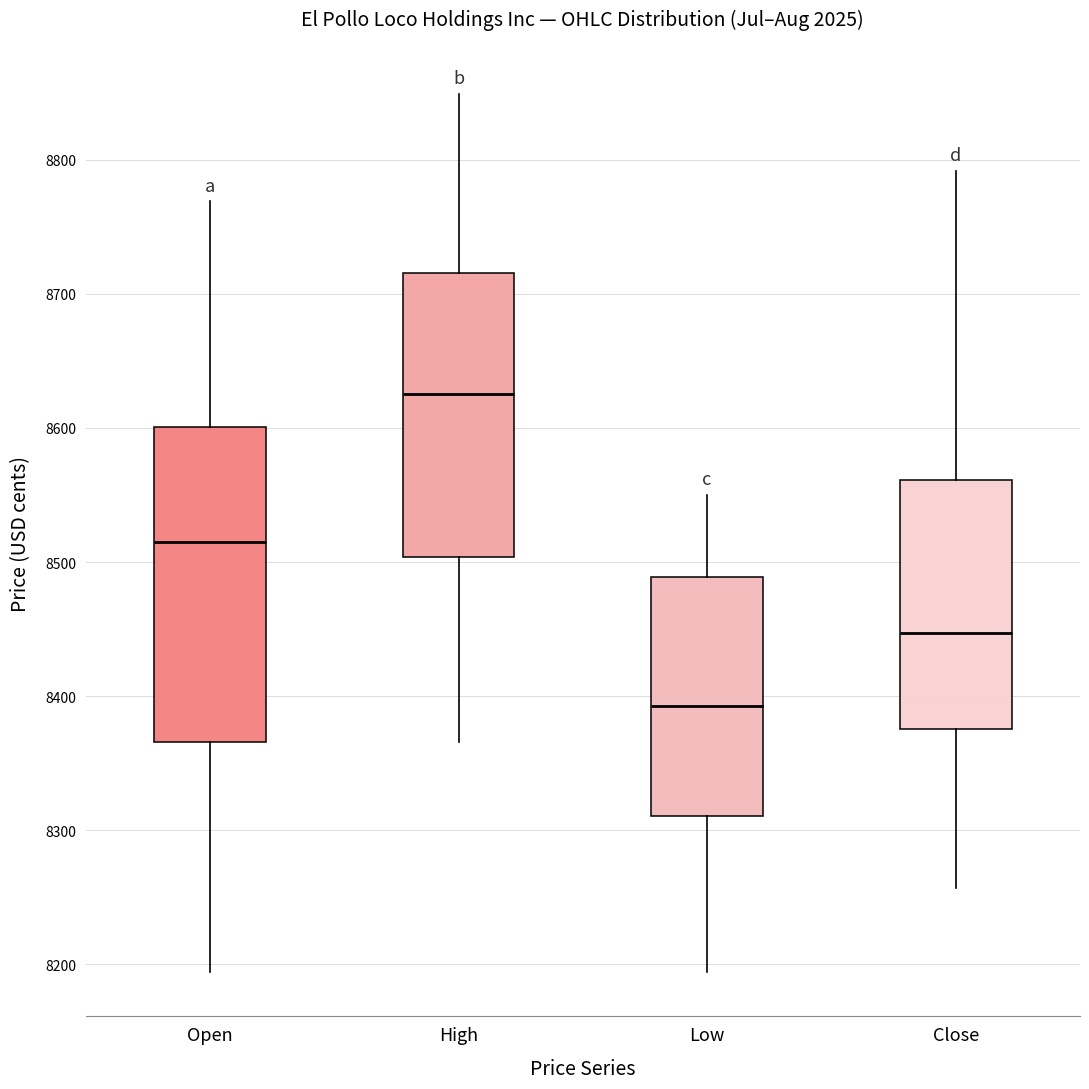

Which box is the tallest, from its lower edge to its upper edge?

Open